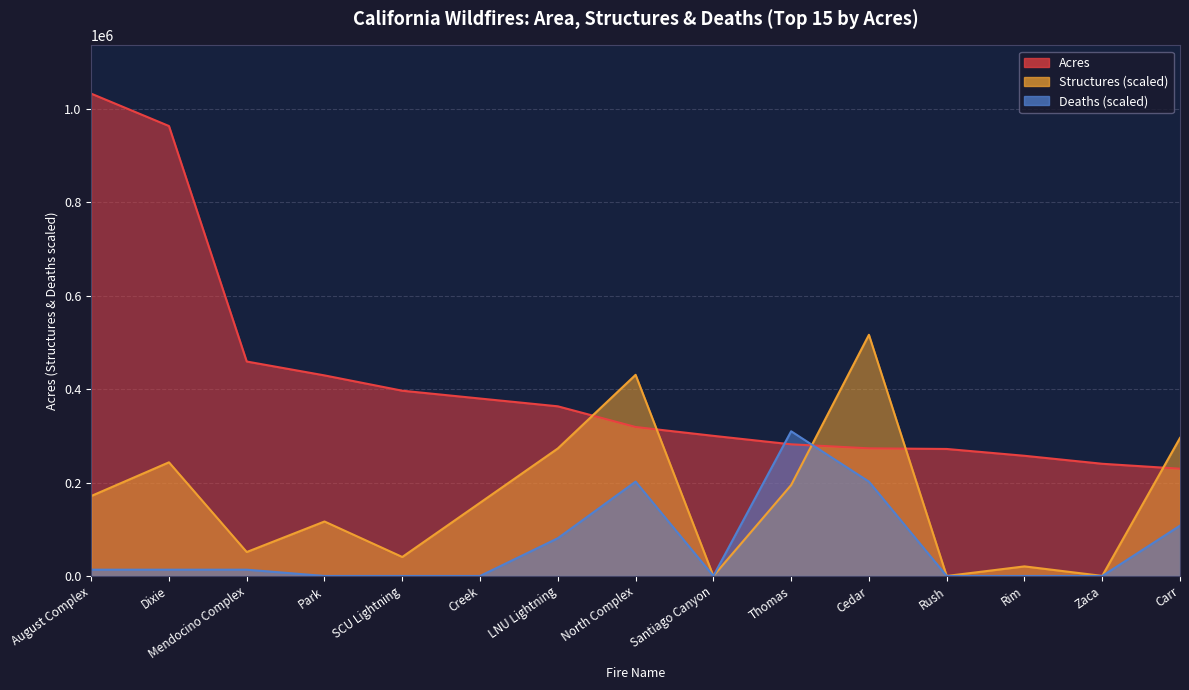

Reading left to right, list all the values displayed in this chart.

Acres: 1032648.0	963309.0	459123.0	429401.0	396624.0	379895.0	363220.0	318935.0	300000.0	281893.0	273246.0	271911.0	257314.0	240207.0	229651.0
Structures: 171192.5	243331.4	51266.2	116630.6	40646.8	156728.1	272992.6	430636.2	0.0	194628.5	516324.0	0.0	20506.5	183.1	295513.1
Deaths: 13469.3	13469.3	13469.3	0.0	0.0	0.0	80815.9	202039.8	0.0	309794.4	202039.8	0.0	0.0	0.0	107754.6